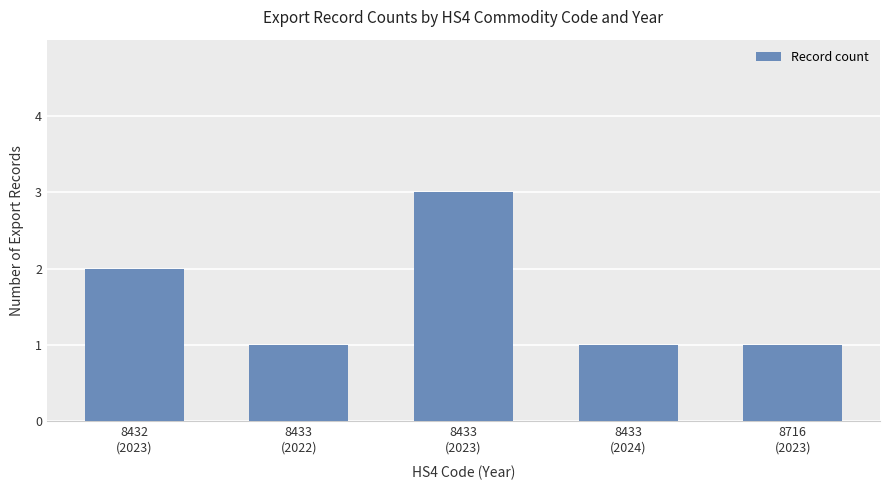

The value at 8432
(2023) is 2. True or false?

True